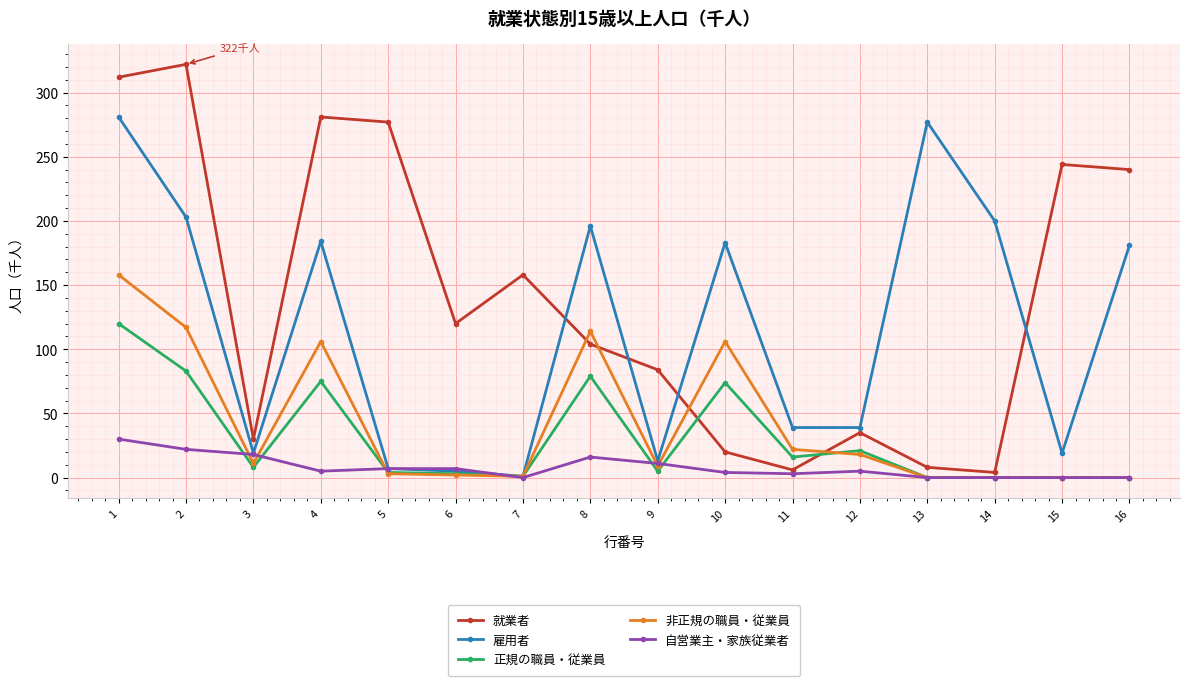

What is the highest value of the 雇用者 series?

281